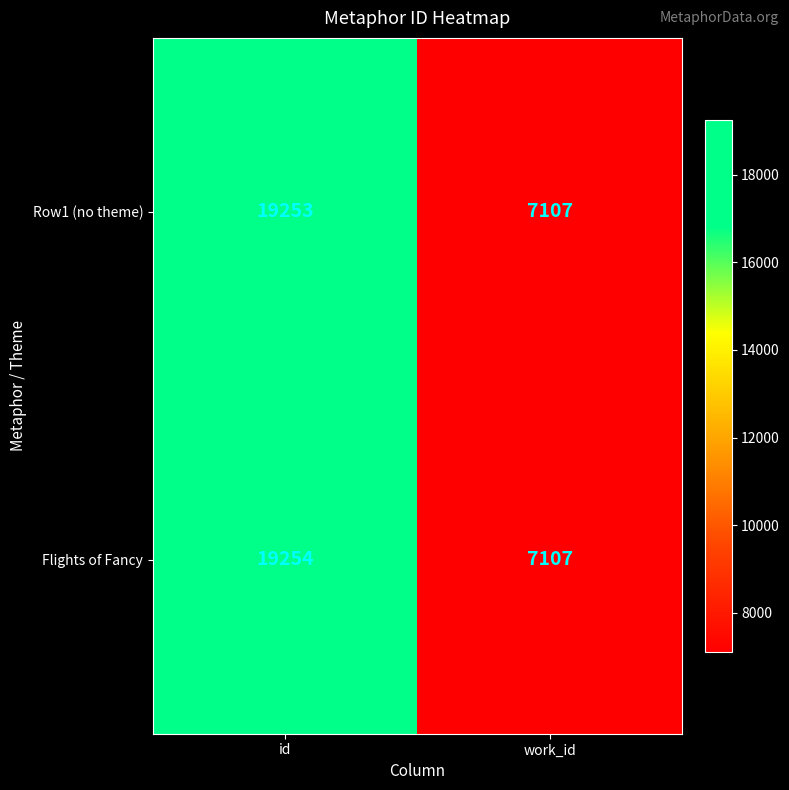

What is the smallest value displayed?

7107